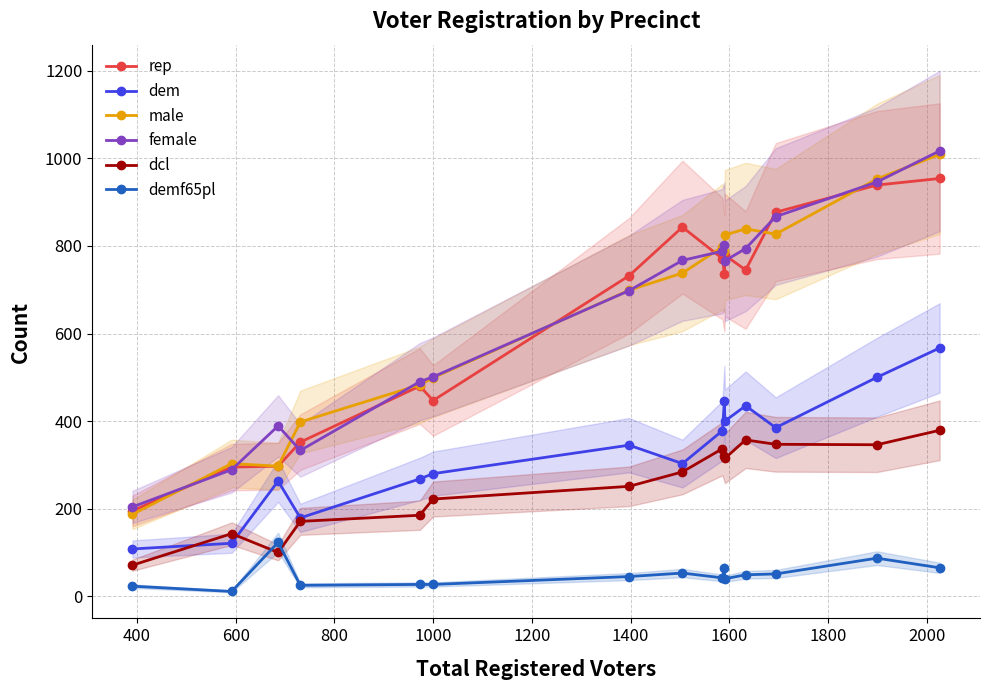

How many data points in demf65pl are above 45?

7